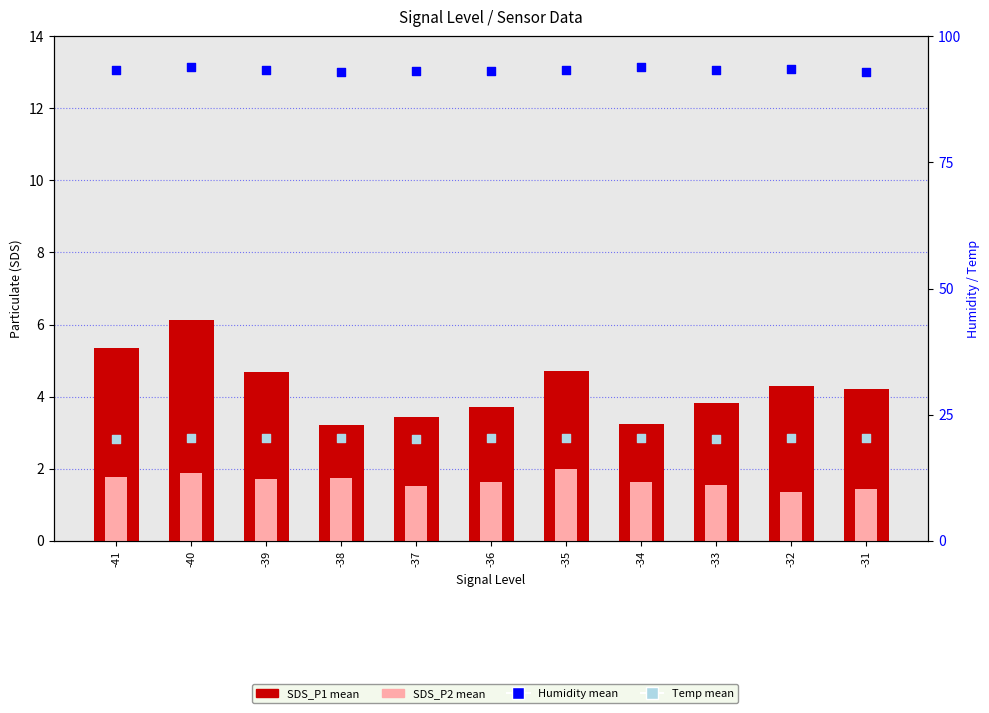

Which series reaches the minimum Y coordinate?

SDS_P2 mean